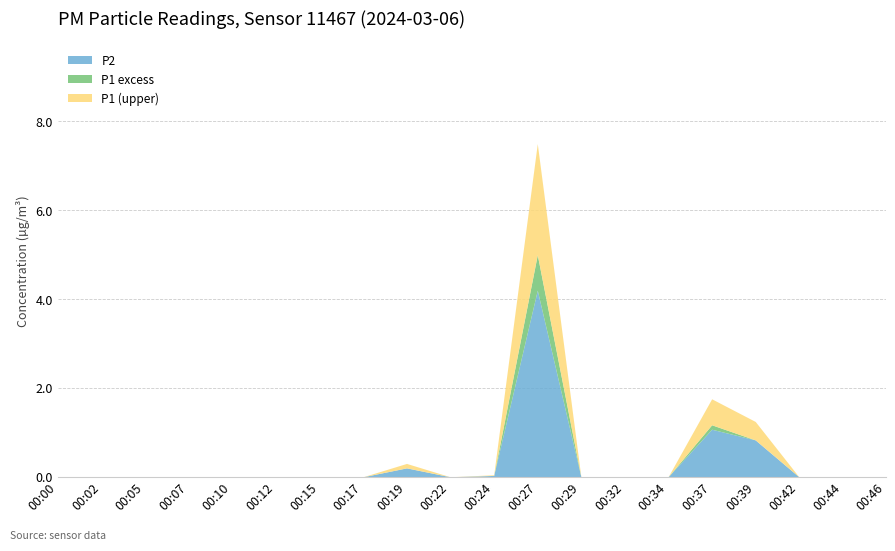

What is the highest value of the P2 series?

4.2